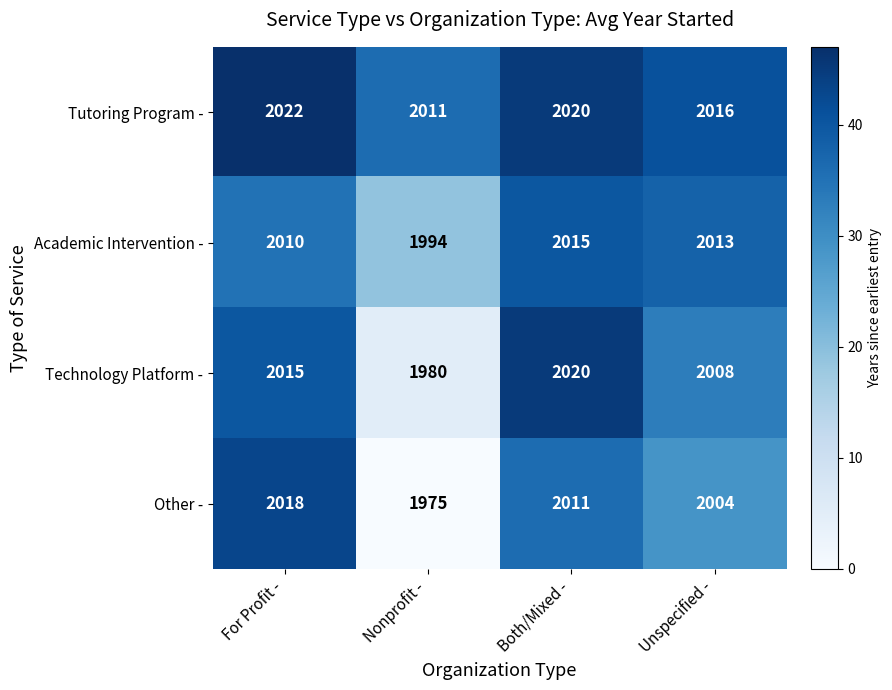

What is the difference between the Other - values at Unspecified - and Both/Mixed -?

7